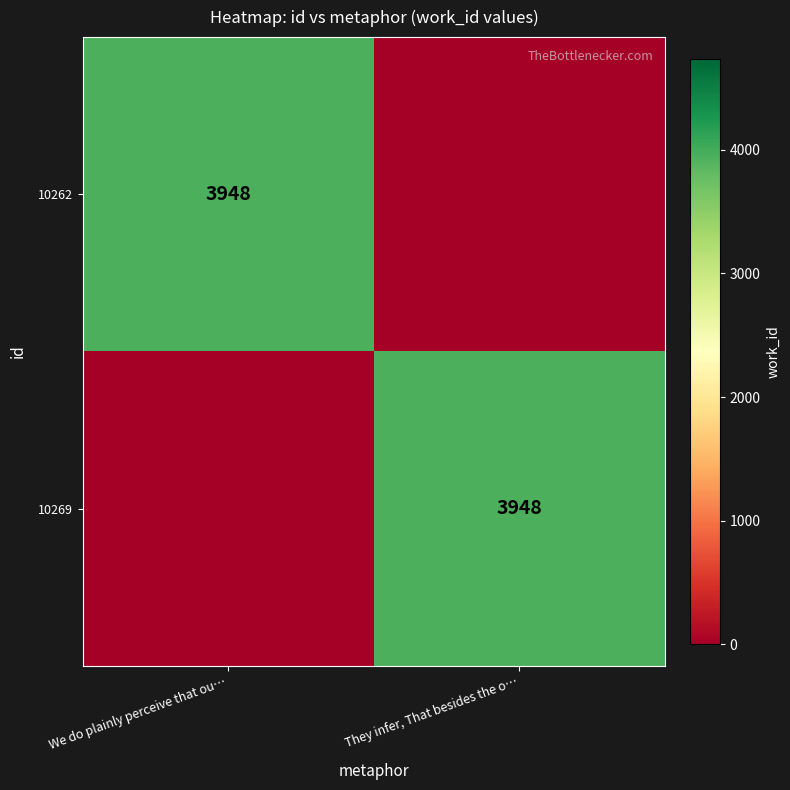

True or false: 10269 has a value of 6961 at They infer, That besides the o….

False